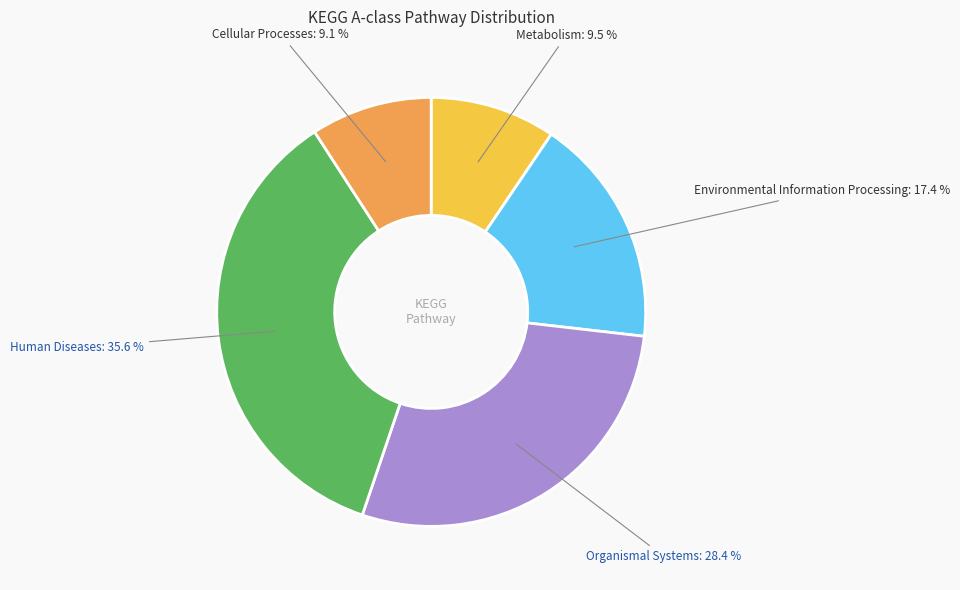

To the nearest percent, what is the difference between the largest and smallest slice percentages?

26%